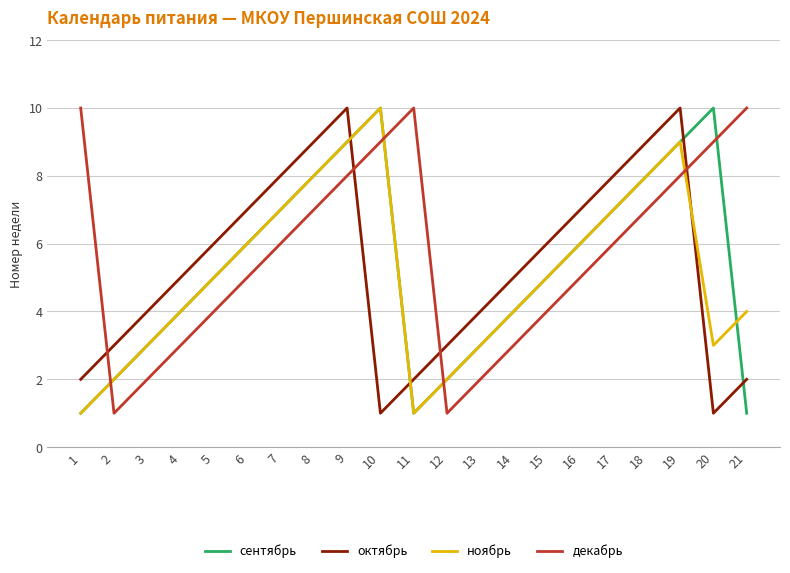

What is the total value across all series at 1?

14